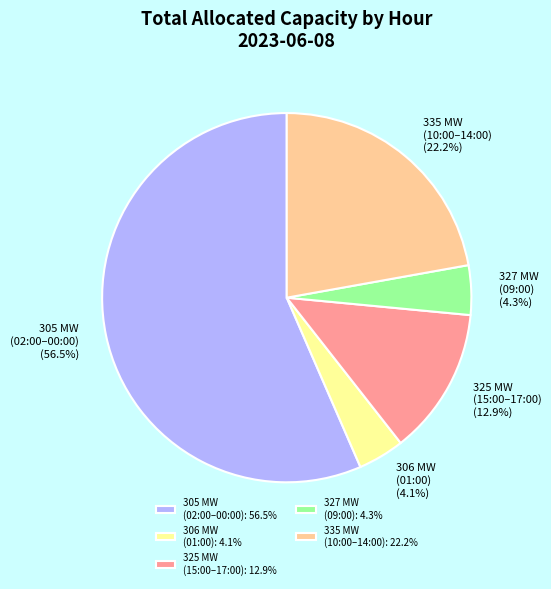

What percentage is NOT represented by 306 MW (01:00)?

95.9%